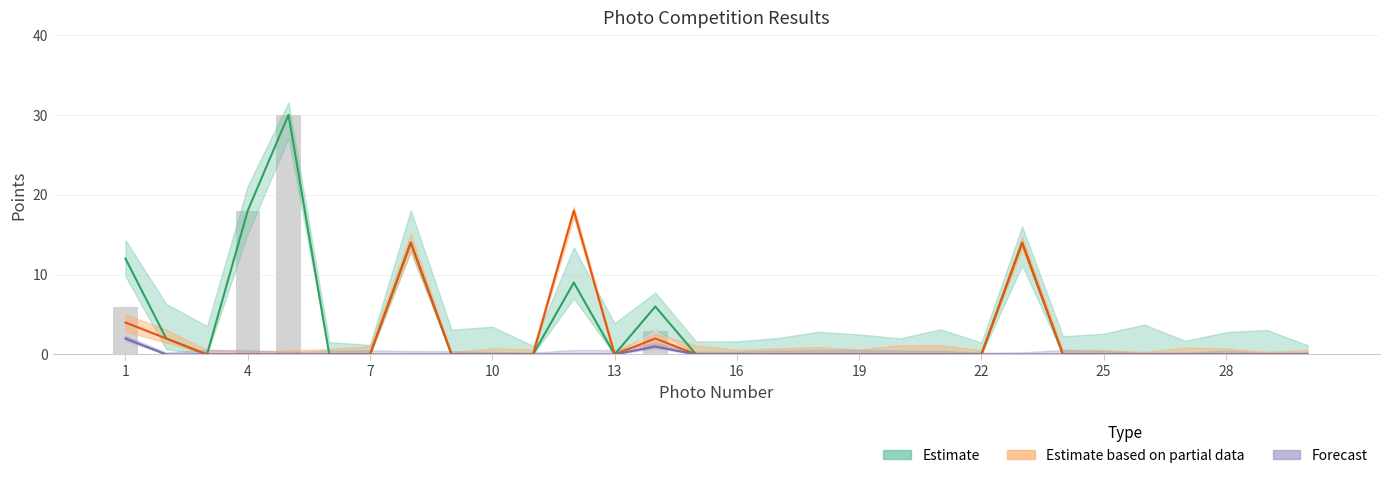

Does the chart contain any negative values?

No